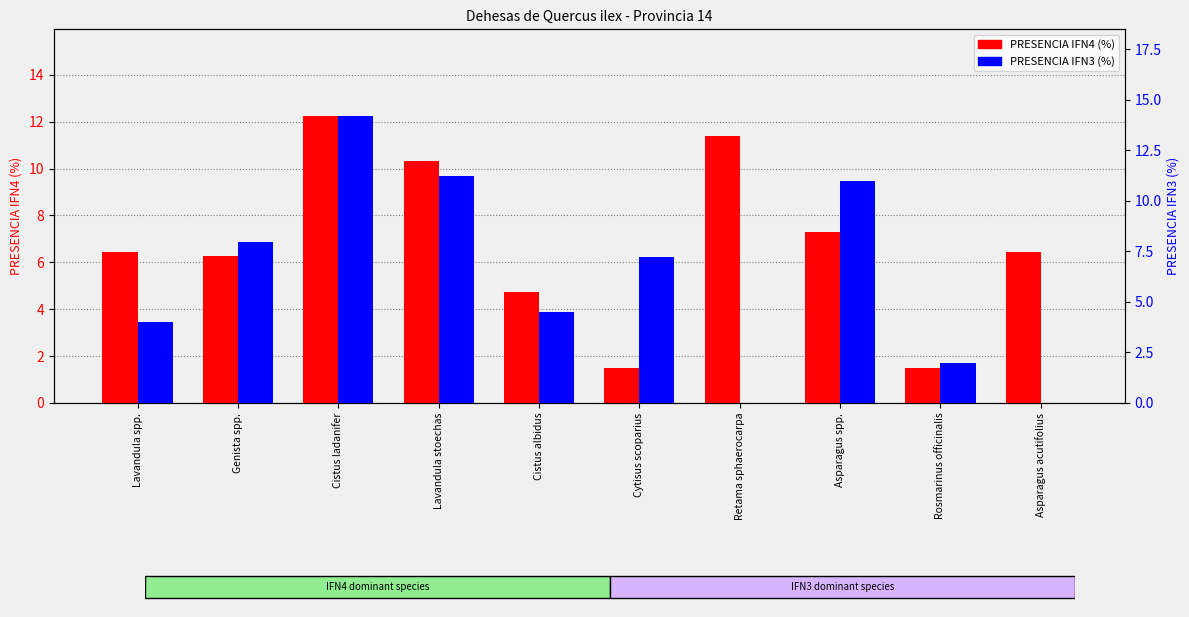

Reading left to right, transcribe all the data shown in this chart.

PRESENCIA IFN4 (%): Lavandula spp.=6.5	Genista spp.=6.2	Cistus ladanifer=12.3	Lavandula stoechas=10.3	Cistus albidus=4.7	Cytisus scoparius=1.5	Retama sphaerocarpa=11.4	Asparagus spp.=7.3	Rosmarinus officinalis=1.5	Asparagus acutifolius=6.5
PRESENCIA IFN3 (%): Lavandula spp.=4.0	Genista spp.=8.0	Cistus ladanifer=14.2	Lavandula stoechas=11.2	Cistus albidus=4.5	Cytisus scoparius=7.2	Retama sphaerocarpa=0.0	Asparagus spp.=11.0	Rosmarinus officinalis=2.0	Asparagus acutifolius=0.0